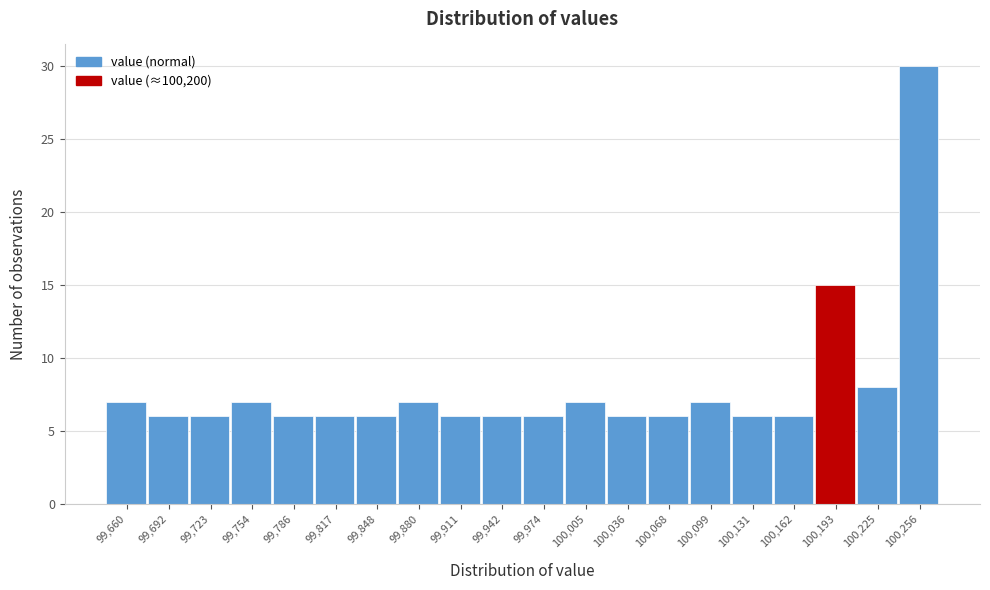

Reading left to right, list every bar in this chart as the range it spans on the x-axis followed by its height. Neither the bar edges nor the heights are printed on the chart, so give them approximately, as read against the axes.

99645 to 99675: 7
99675 to 99710: 6
99710 to 99740: 6
99740 to 99770: 7
99770 to 99800: 6
99800 to 99835: 6
99835 to 99865: 6
99865 to 99895: 7
99895 to 99925: 6
99925 to 99960: 6
99960 to 99990: 6
99990 to 100020: 7
100020 to 100055: 6
100055 to 100085: 6
100085 to 100115: 7
100115 to 100145: 6
100145 to 100180: 6
100180 to 100210: 15
100210 to 100240: 8
100240 to 100270: 30